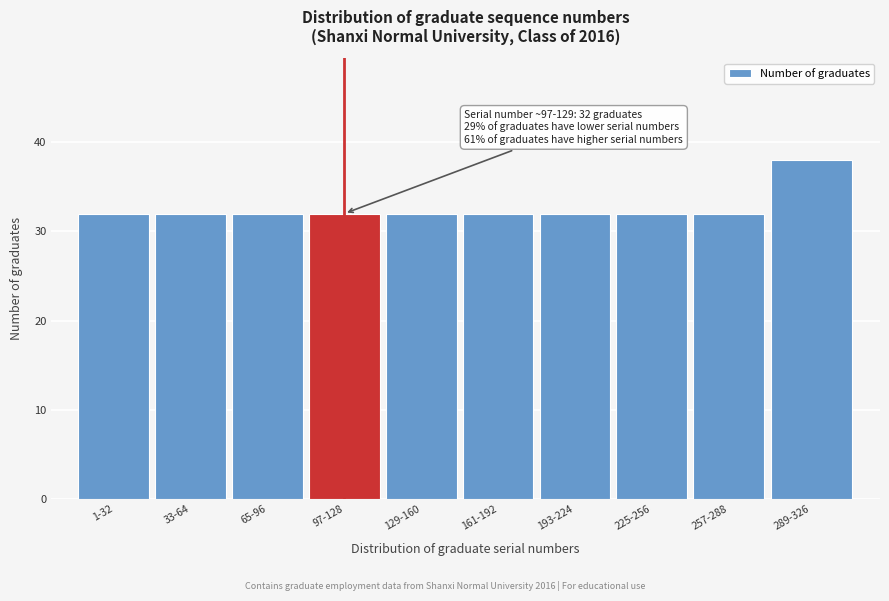

Reading left to right, transcribe all the data shown in this chart.

1-32=32	33-64=32	65-96=32	97-128=32	129-160=32	161-192=32	193-224=32	225-256=32	257-288=32	289-326=38